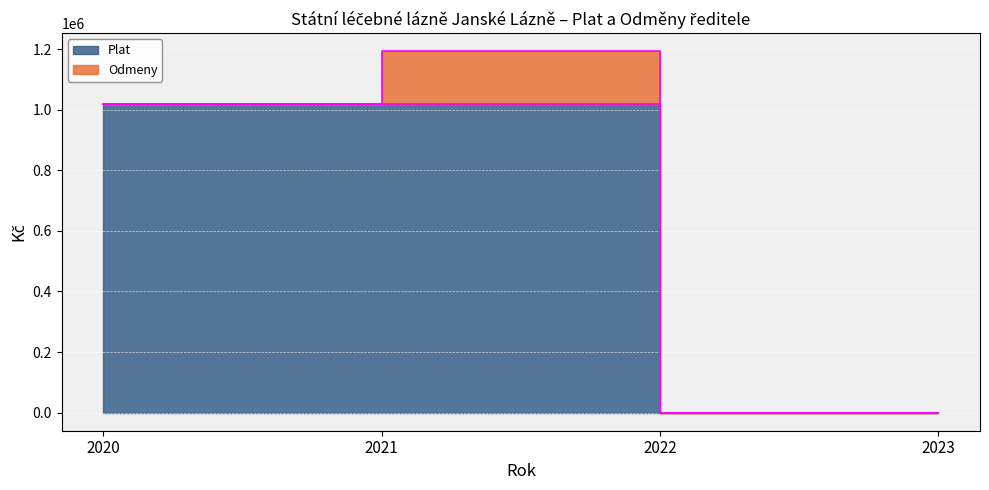

What is the sum of the values at 2020 and 2023?

1020000